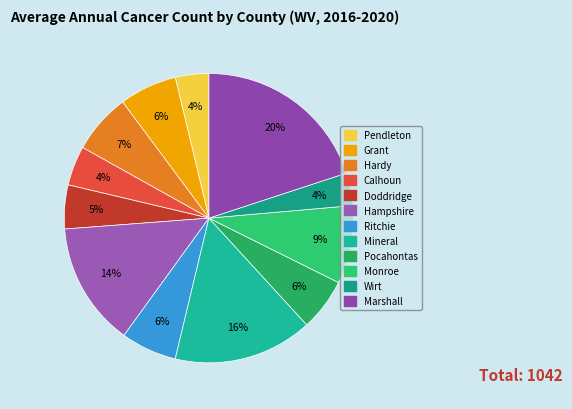

True or false: Doddridge accounts for 5% of the total.

True